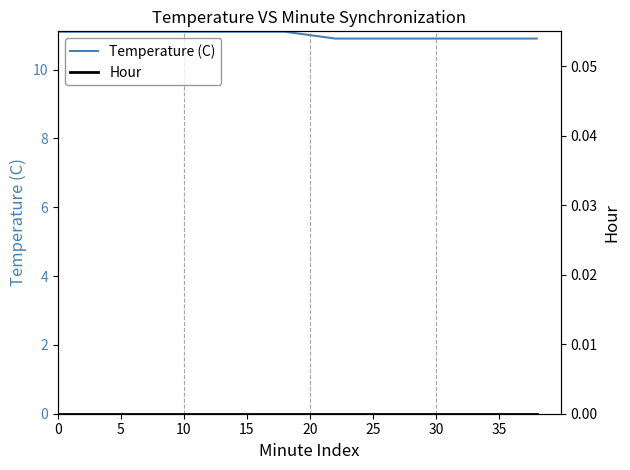

What is the highest value of the Temperature (C) series?

11.1